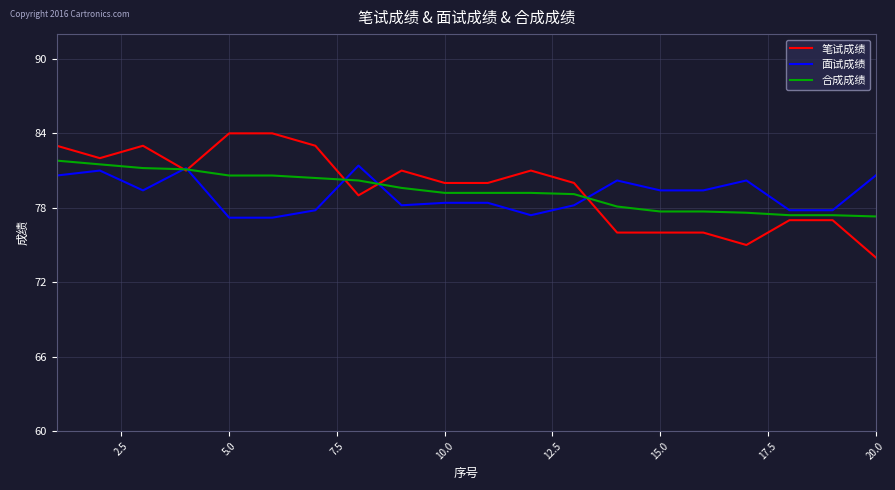

How many lines are shown in the chart?

3